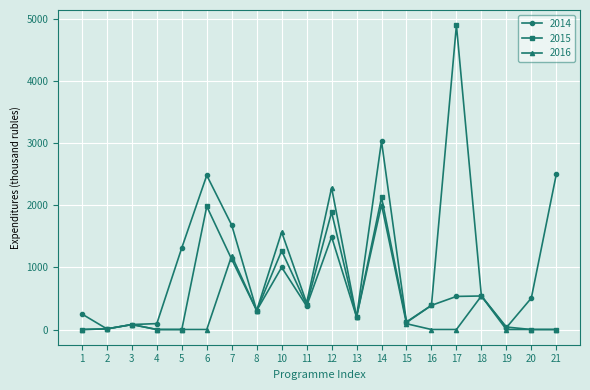

Where is the first local maximum for 2016?

3